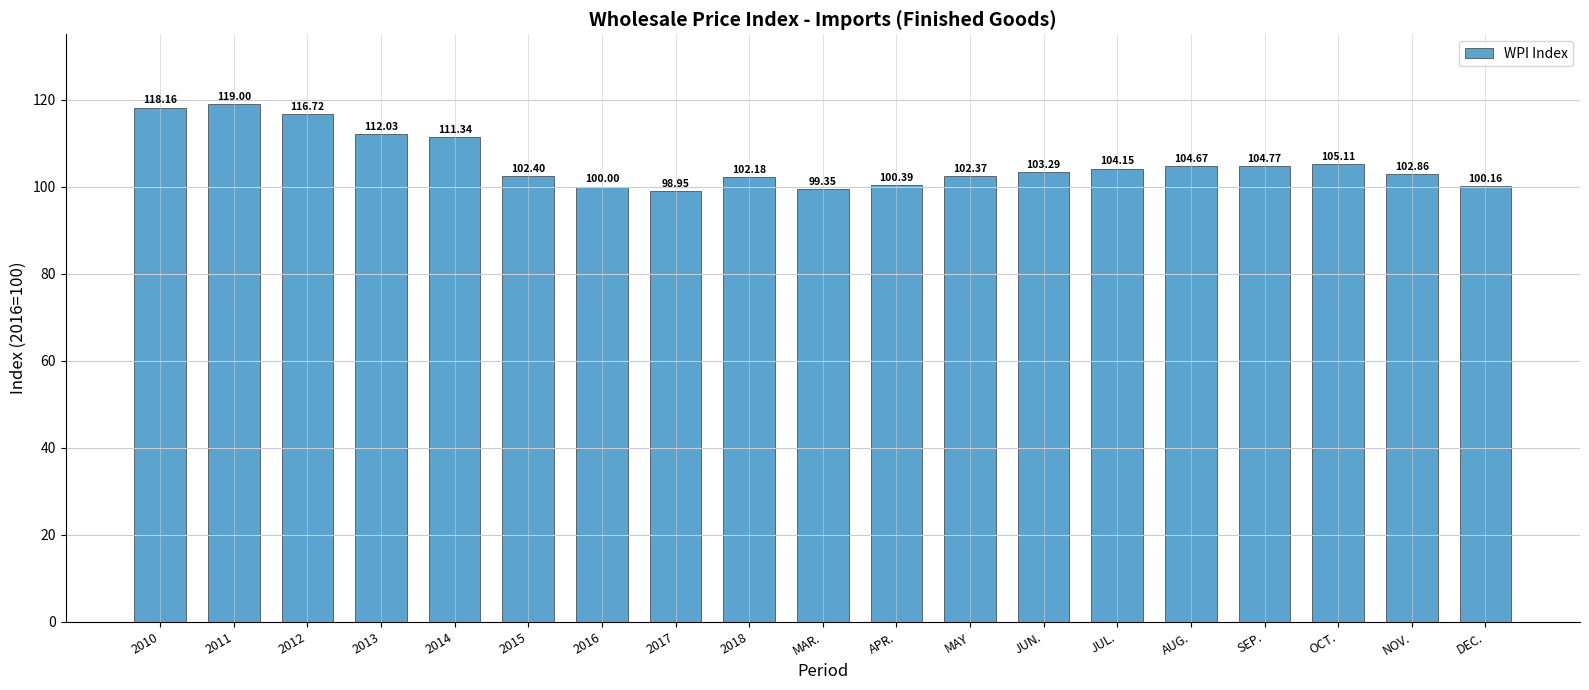

What is the sum of all values?

2007.9